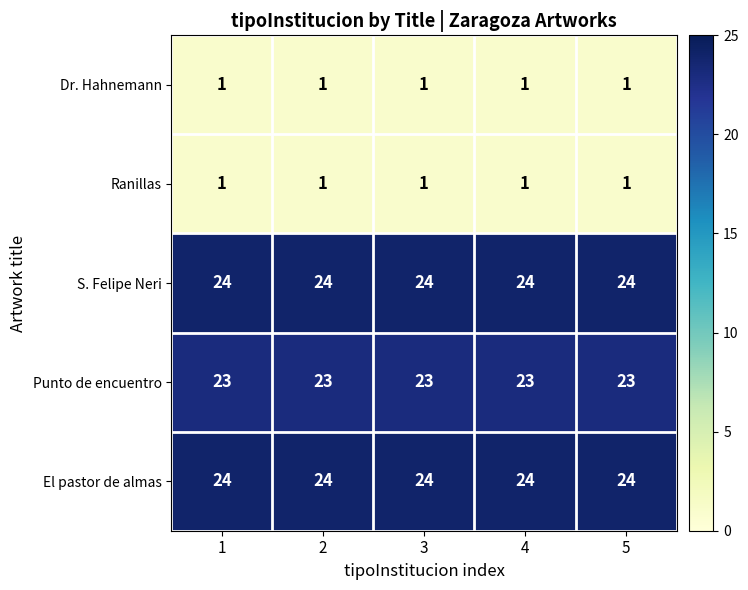

What is the spread (max minus min) of values at 2?

23